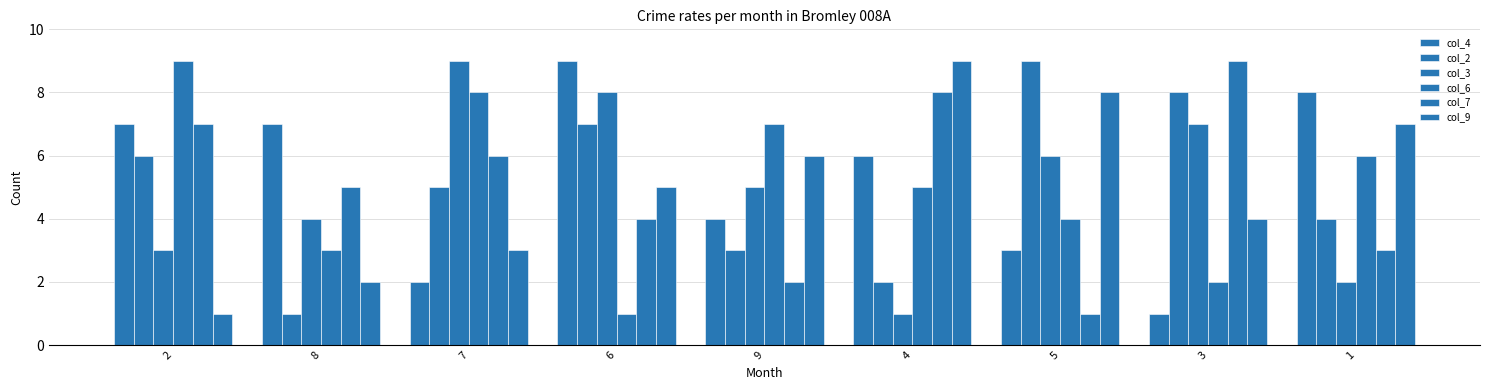

Is it true that col_6 equals 5 at 4?

True